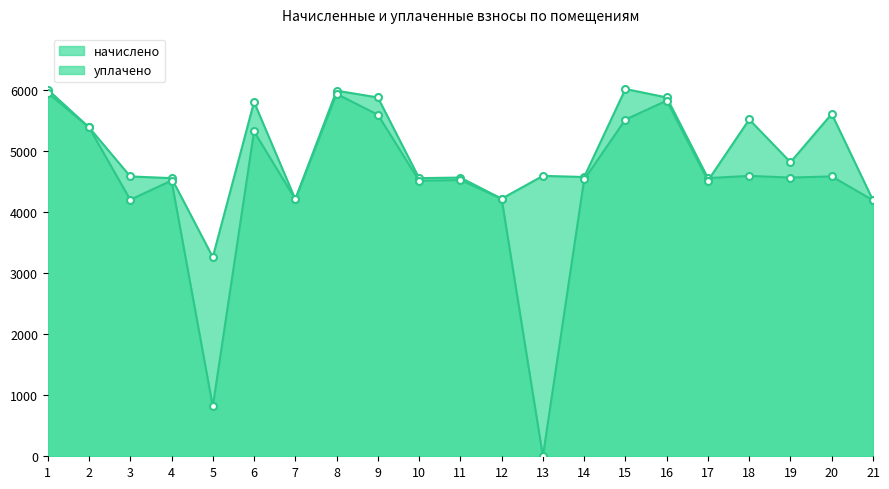

In начислено, how many points are higher than both neighbors (excluding endpoints)?

7